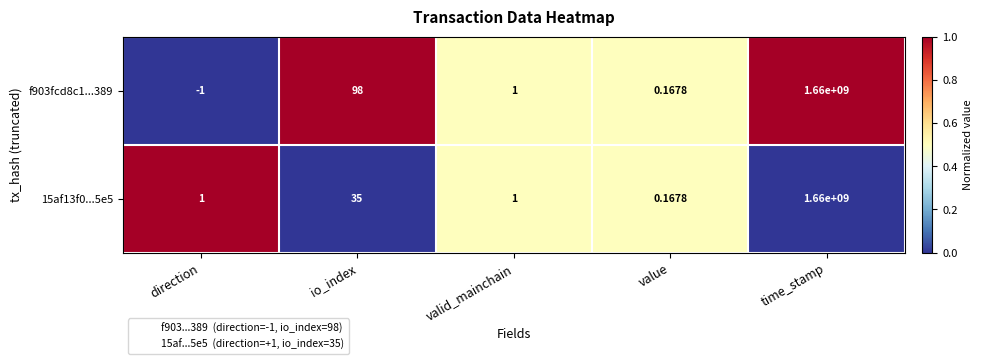

Which series has the largest total across all categories?

f903fcd8c1...389